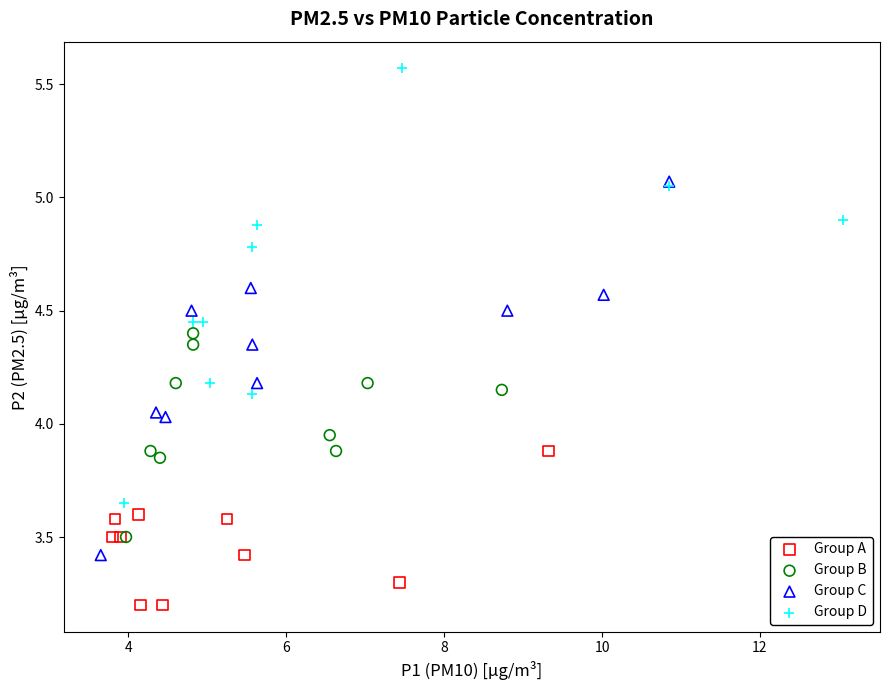

Which series has the largest Y range (max minus min)?

Group D